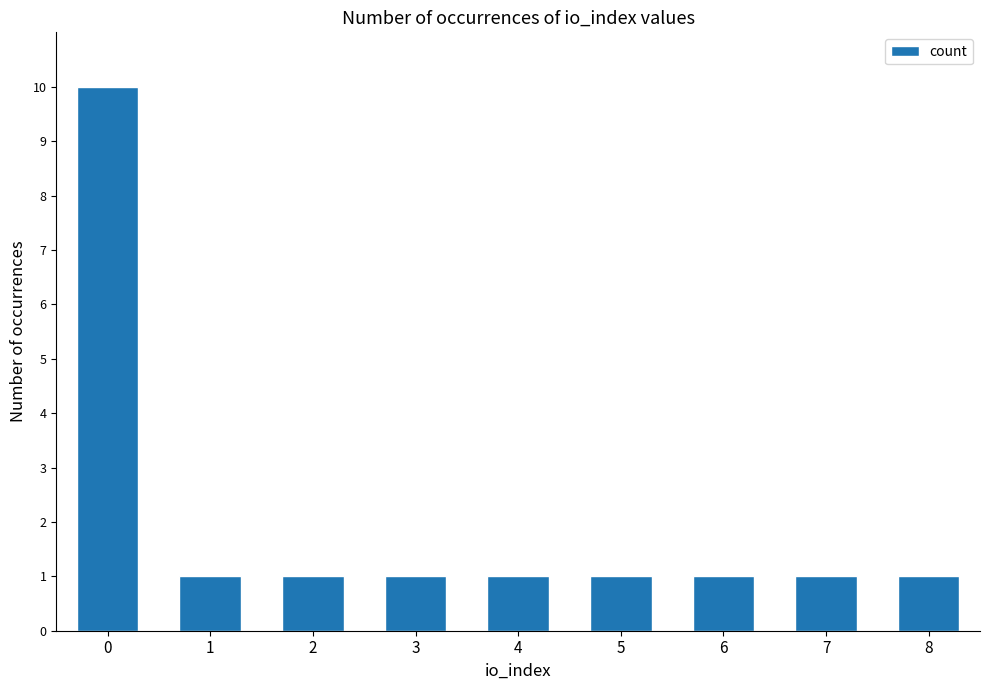

Reading left to right, list all the values displayed in this chart.

0=10	1=1	2=1	3=1	4=1	5=1	6=1	7=1	8=1